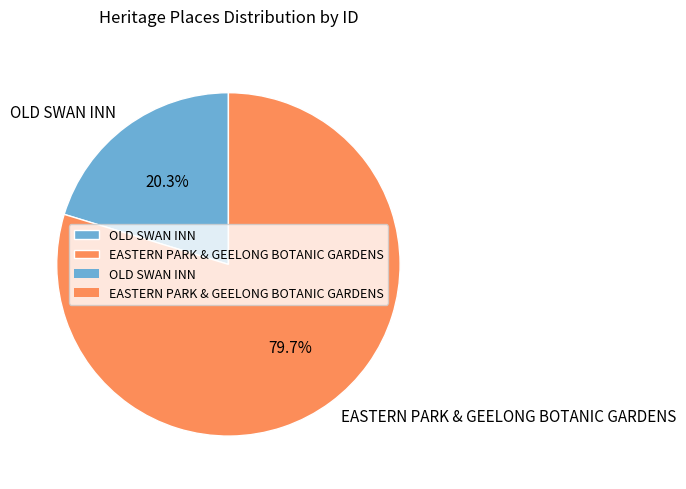

Which has a higher value, OLD SWAN INN or EASTERN PARK & GEELONG BOTANIC GARDENS?

EASTERN PARK & GEELONG BOTANIC GARDENS